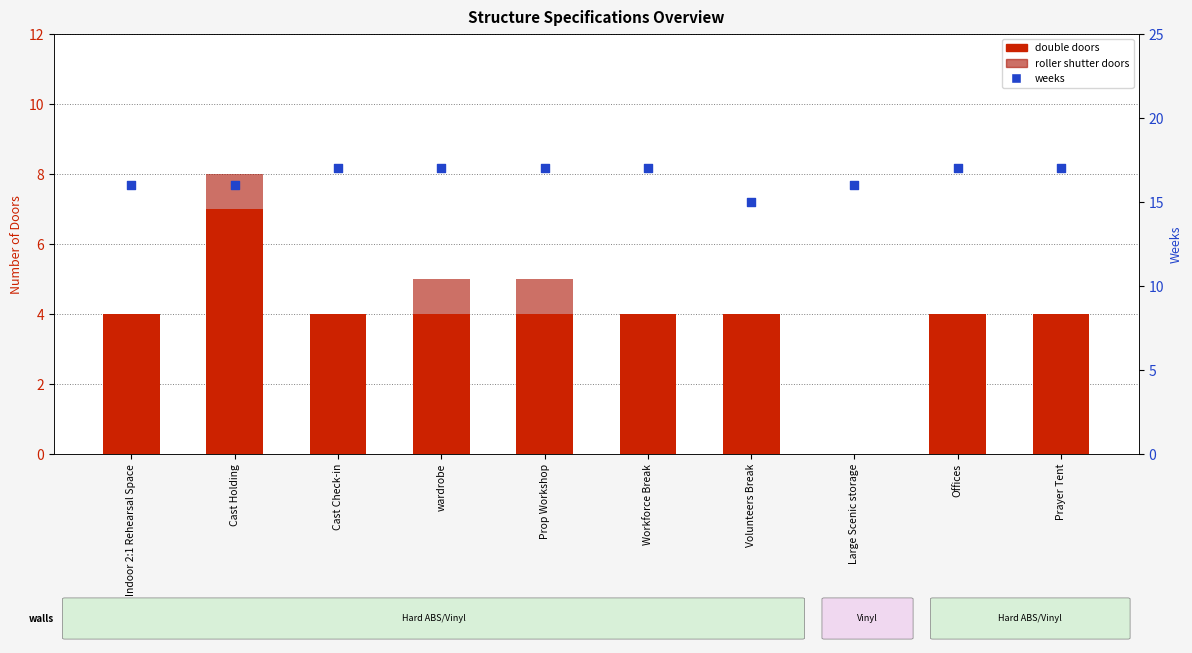

What are all the series names shown in the legend?

double doors, roller shutter doors, weeks